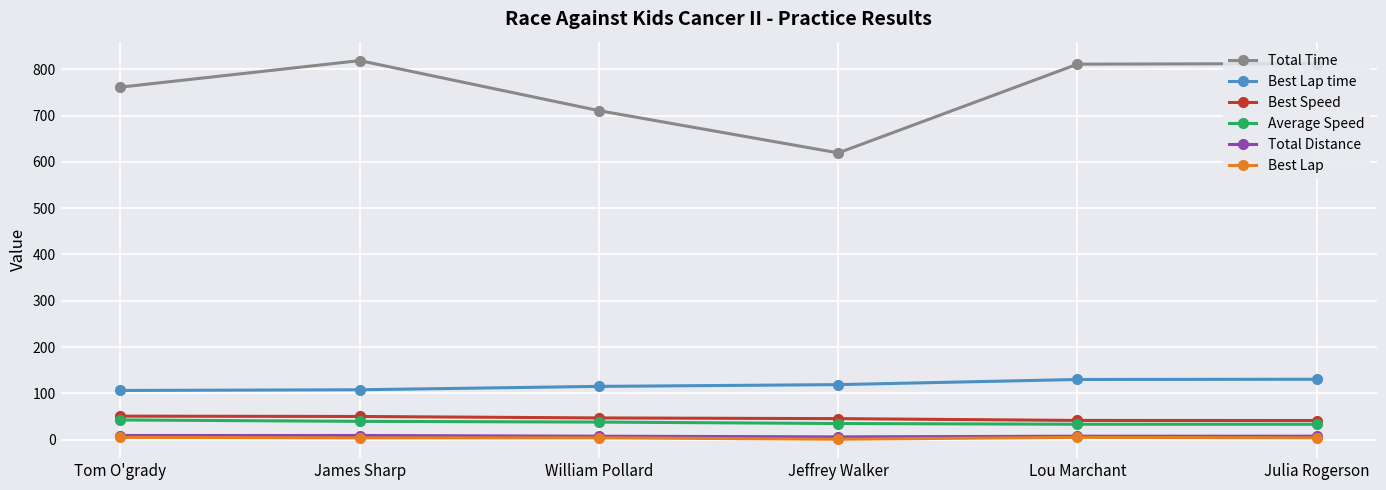

Is the value of Best Lap time at Lou Marchant greater than the value of Total Time at Tom O'grady?

No